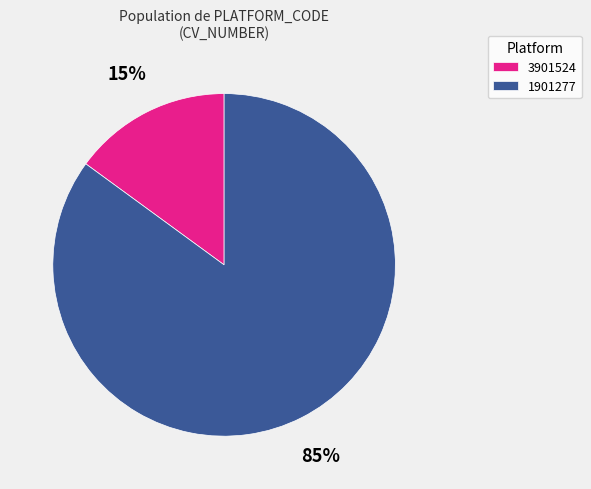

Is it true that 3901524 is 6% of the pie?

False